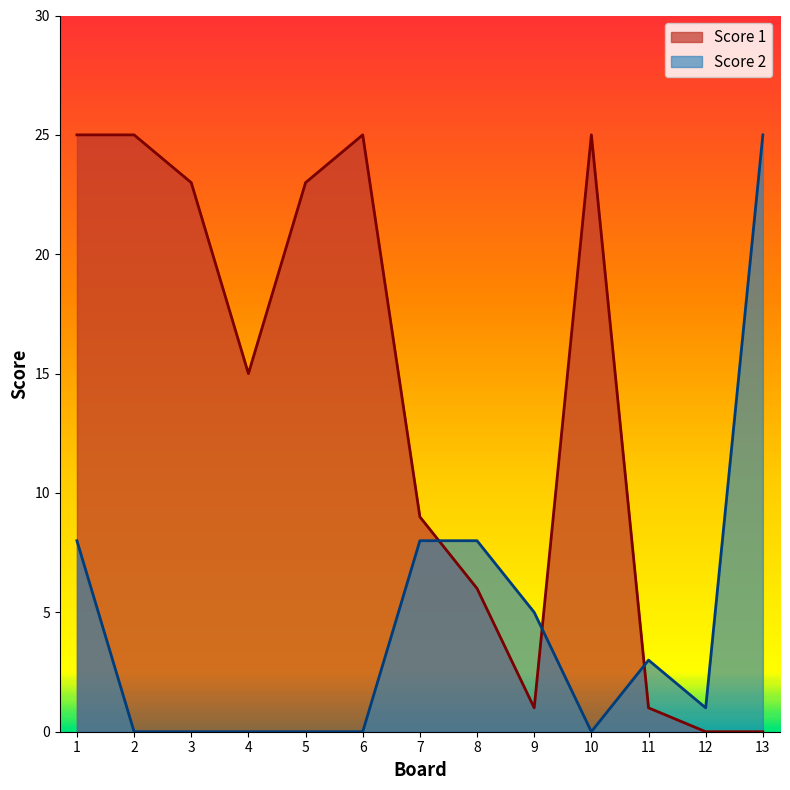

Is the value of Score 1 at 4 greater than the value of Score 2 at 11?

Yes